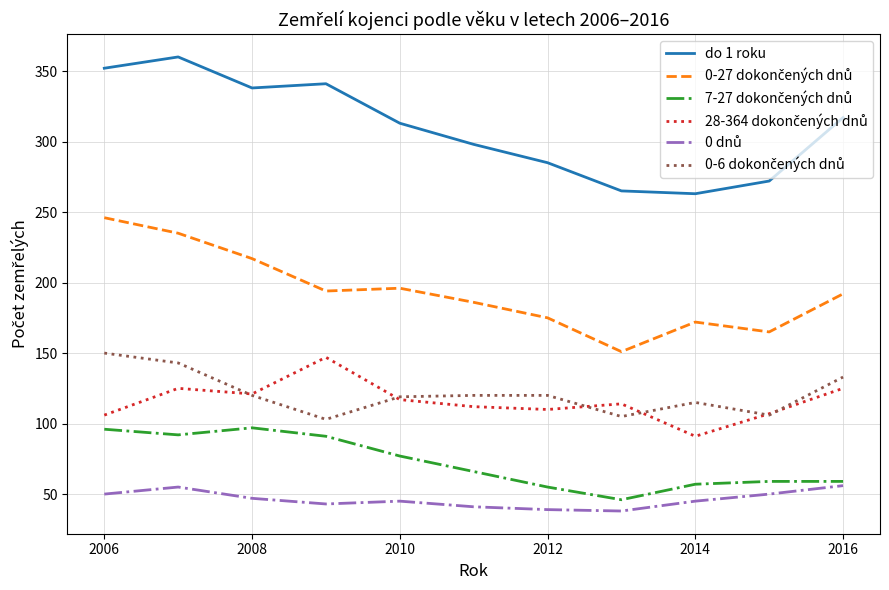

What is the maximum value shown in the chart?

360